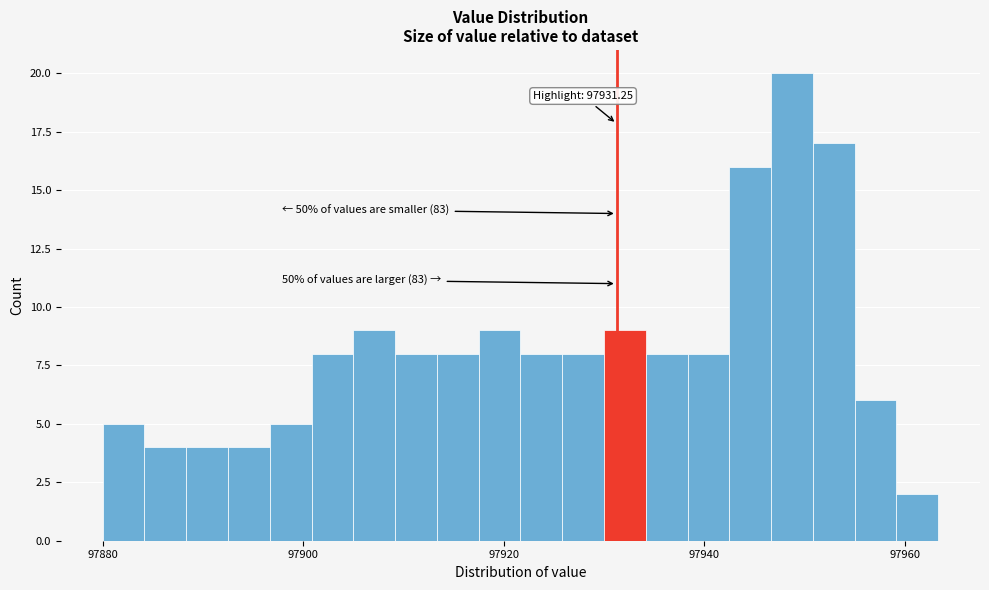

Around what value on the x-axis is the tallest bar? Give the approximate position of its centre, as read against the axis.

97948